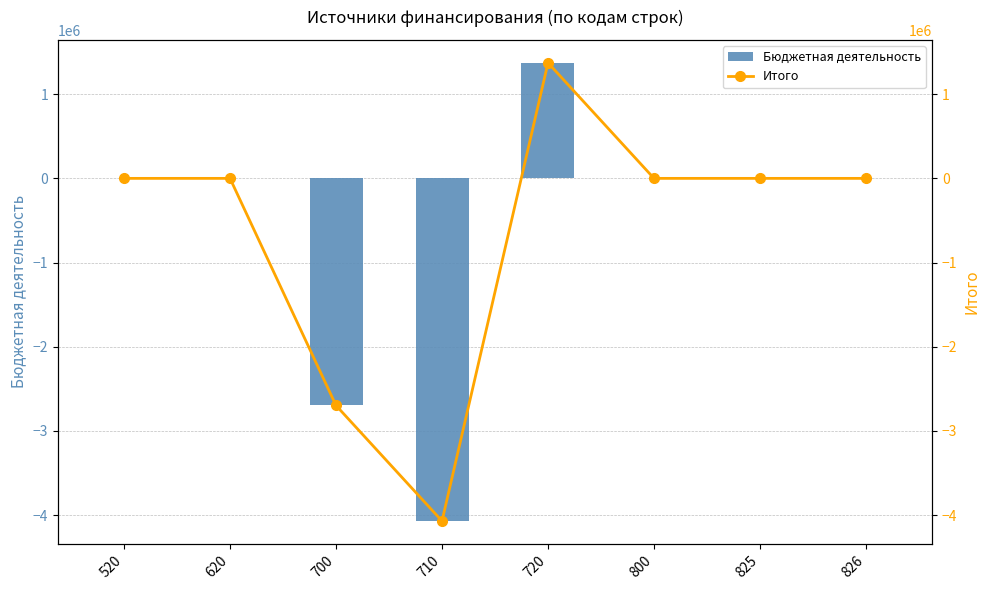

What is the lowest value of the Итого series?

-4069348.9